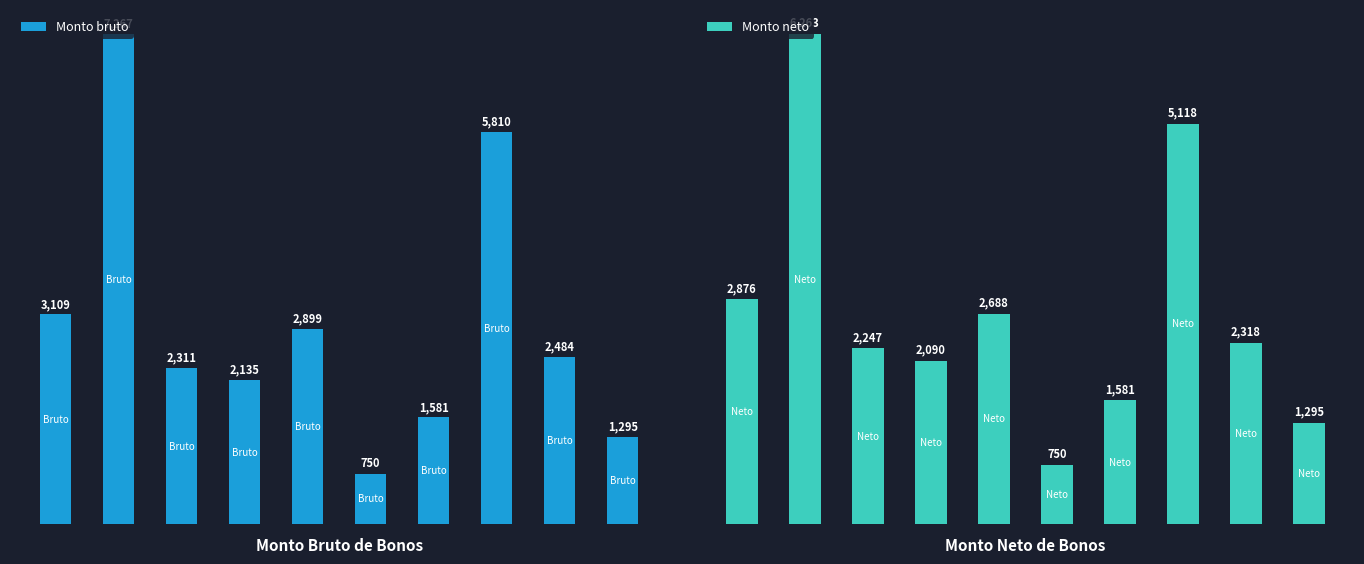

True or false: Monto neto has a value of 2687.9 at 4.

True